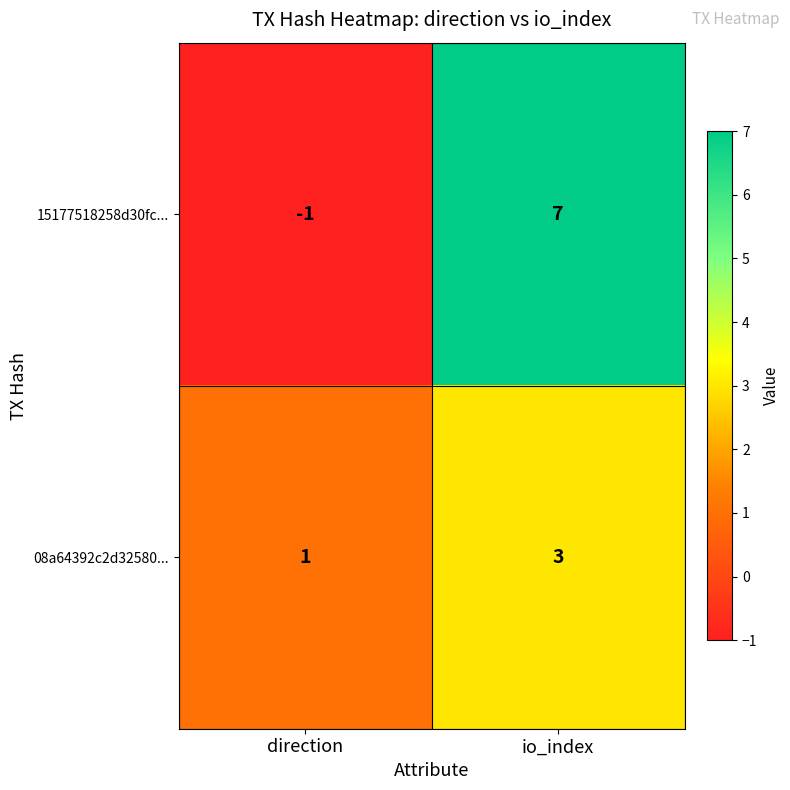

How many categories are shown in the chart?

2